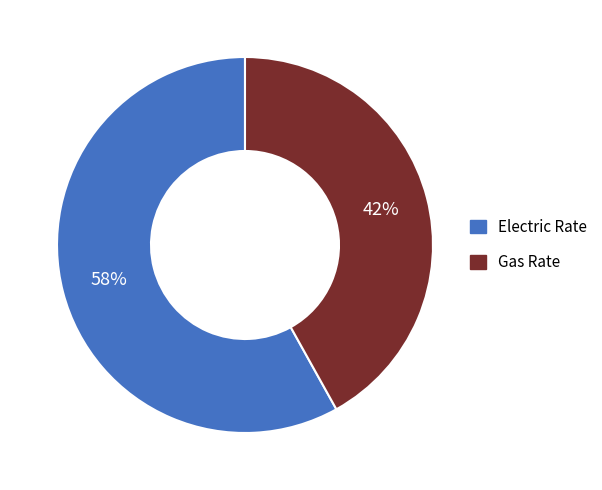

Is there any slice that represents more than half of the pie?

Yes